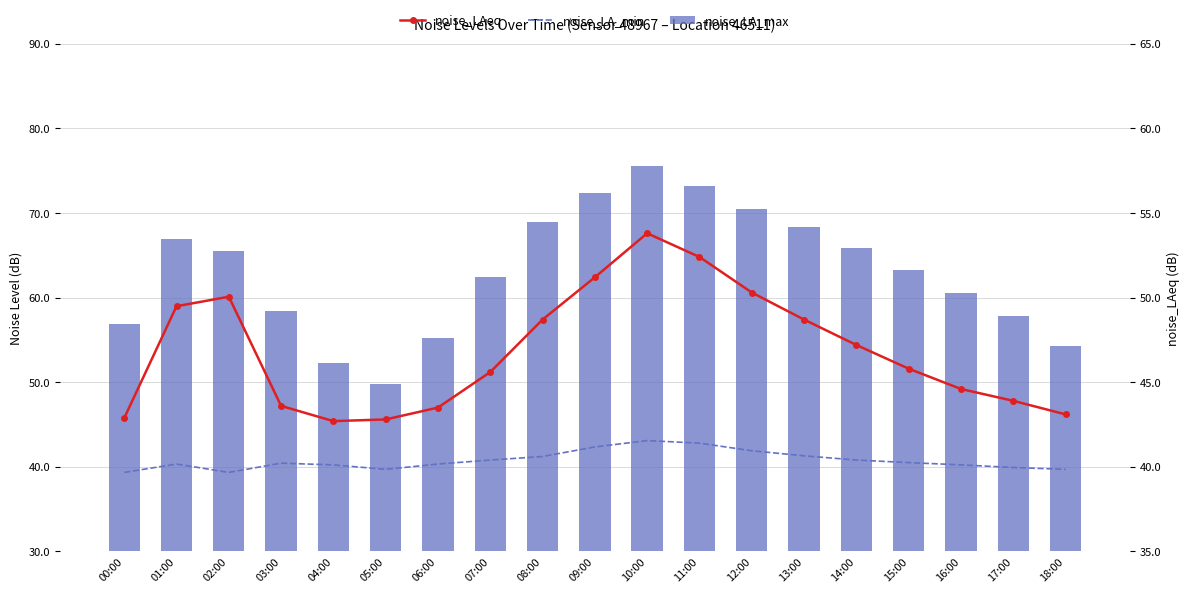

Reading left to right, transcribe all the data shown in this chart.

noise_LA_min: 39.3	40.3	39.3	40.4	40.2	39.7	40.3	40.8	41.2	42.4	43.1	42.8	41.9	41.3	40.8	40.5	40.2	39.9	39.7
noise_LA_max: 56.9	67.0	65.6	58.5	52.3	49.8	55.2	62.4	68.9	72.3	75.6	73.2	70.5	68.3	65.8	63.2	60.5	57.8	54.3
noise_LAeq: 42.9	49.5	50.0	43.6	42.7	42.8	43.5	45.6	48.7	51.2	53.8	52.4	50.3	48.7	47.2	45.8	44.6	43.9	43.1